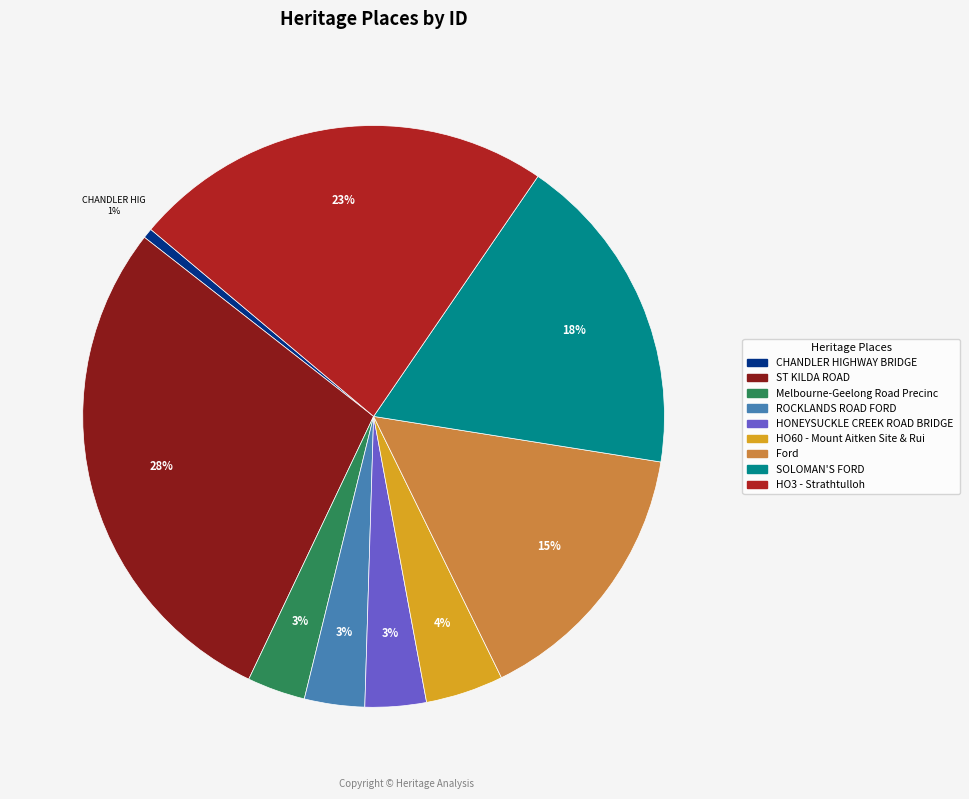

To the nearest percent, what is the average slice percentage?

11%